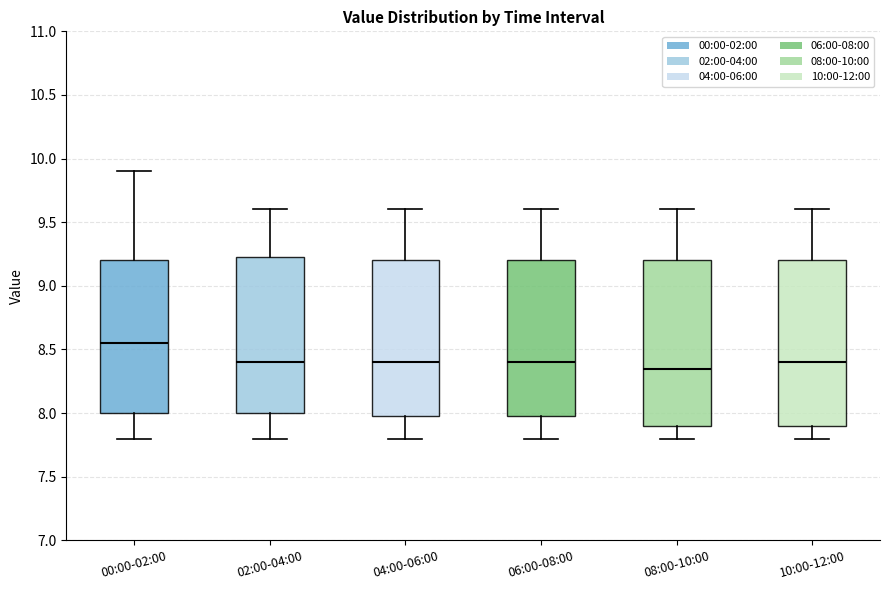

Where does the median line of the box for 06:00-08:00 sit on the y-axis? The values are not printed on the chart, so give them approximately, as read against the axis.

8.40